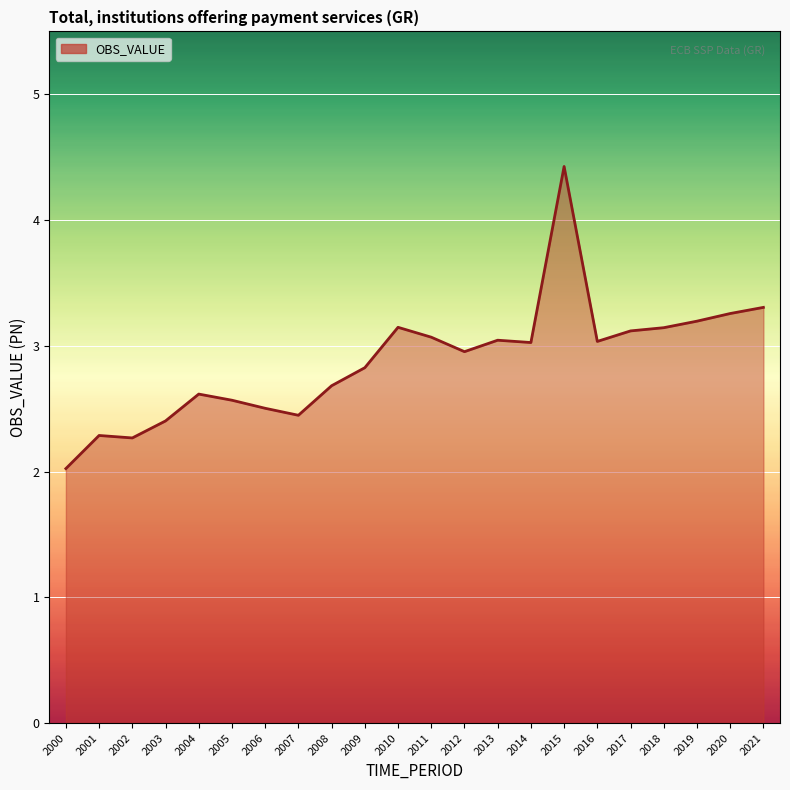

Reading right to left, transcribe all the data shown in this chart.

2021=3.3	2020=3.3	2019=3.2	2018=3.1	2017=3.1	2016=3.0	2015=4.4	2014=3.0	2013=3.0	2012=3.0	2011=3.1	2010=3.1	2009=2.8	2008=2.7	2007=2.4	2006=2.5	2005=2.6	2004=2.6	2003=2.4	2002=2.3	2001=2.3	2000=2.0